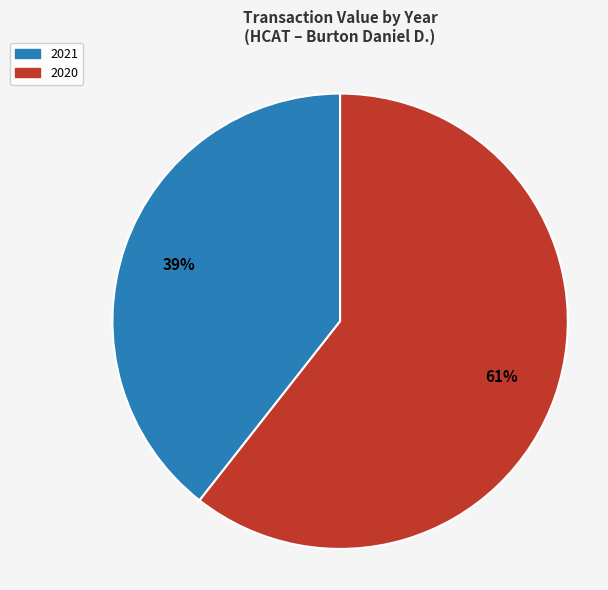

Does any single category account for the majority?

Yes